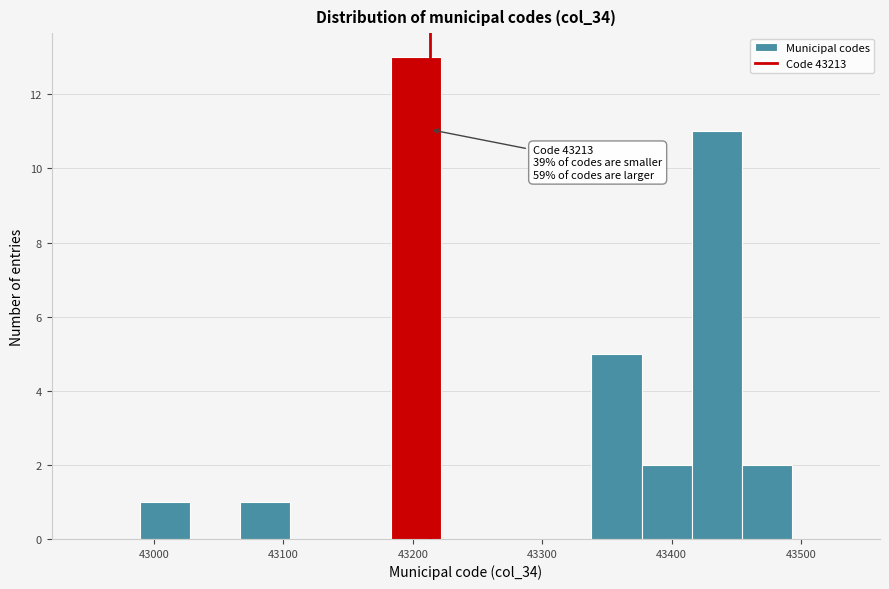

Read against the x-axis, roughly where is the centre of the tallest bar?

43200